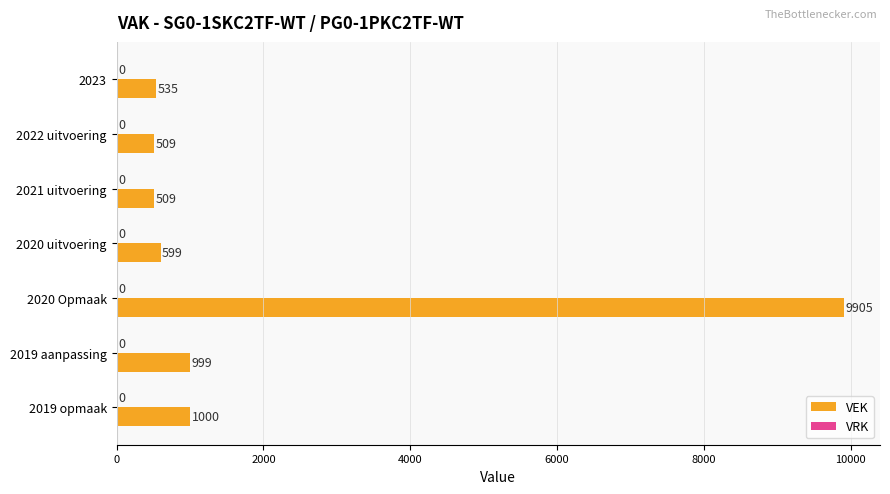

What is the label of the 1st bar from the bottom?

2019 opmaak